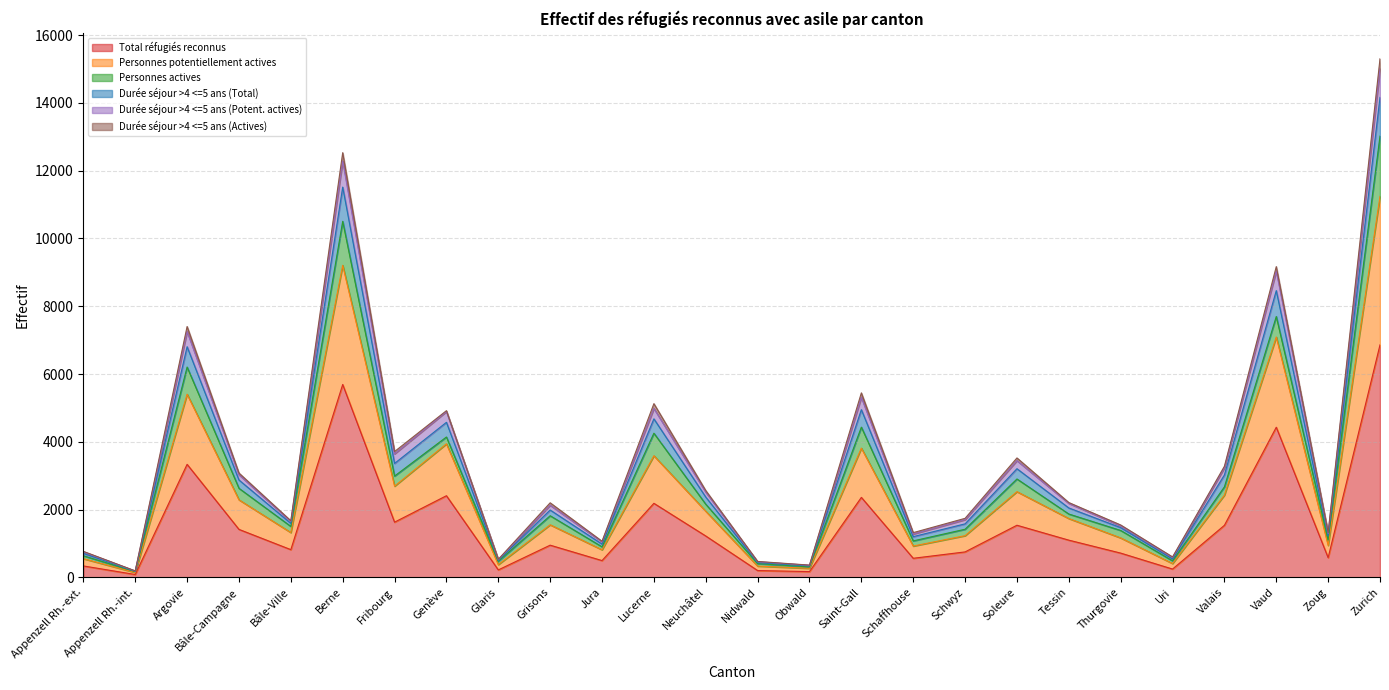

How many categories are shown in the chart?

26